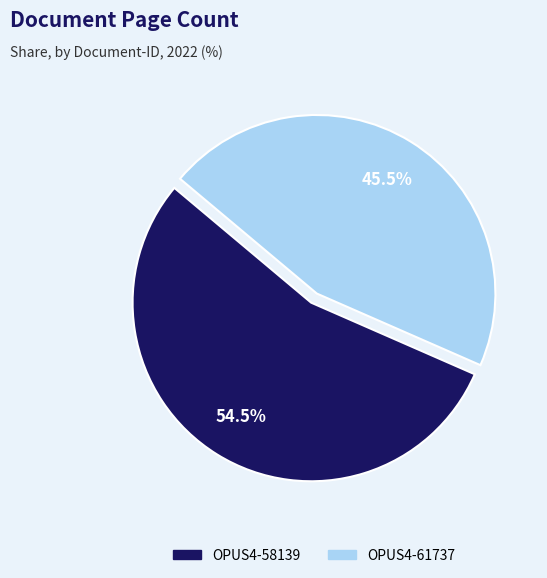

The OPUS4-58139 slice represents 64% of the pie. True or false?

False